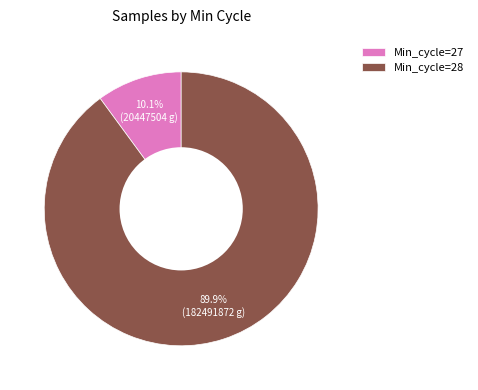

Do Min_cycle=28 and Min_cycle=27 together represent more than half of the pie?

Yes